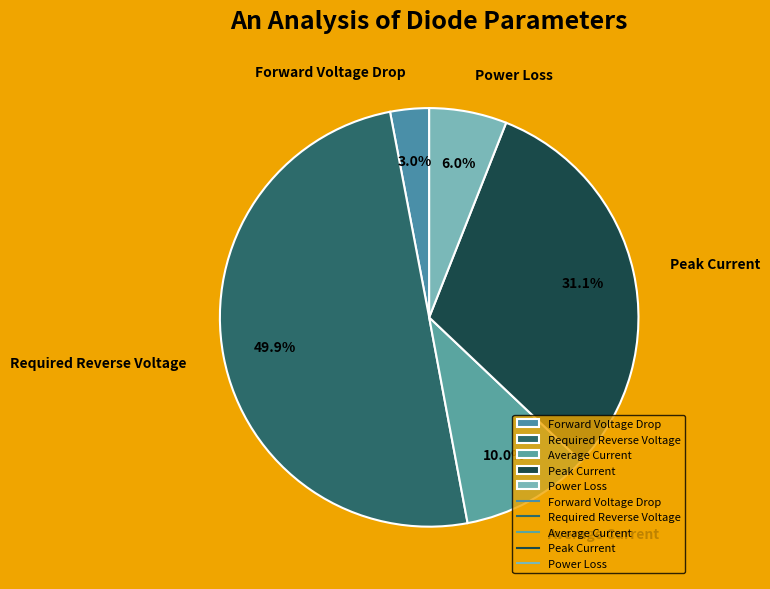

Between Forward Voltage Drop and Average Current, which is larger?

Average Current